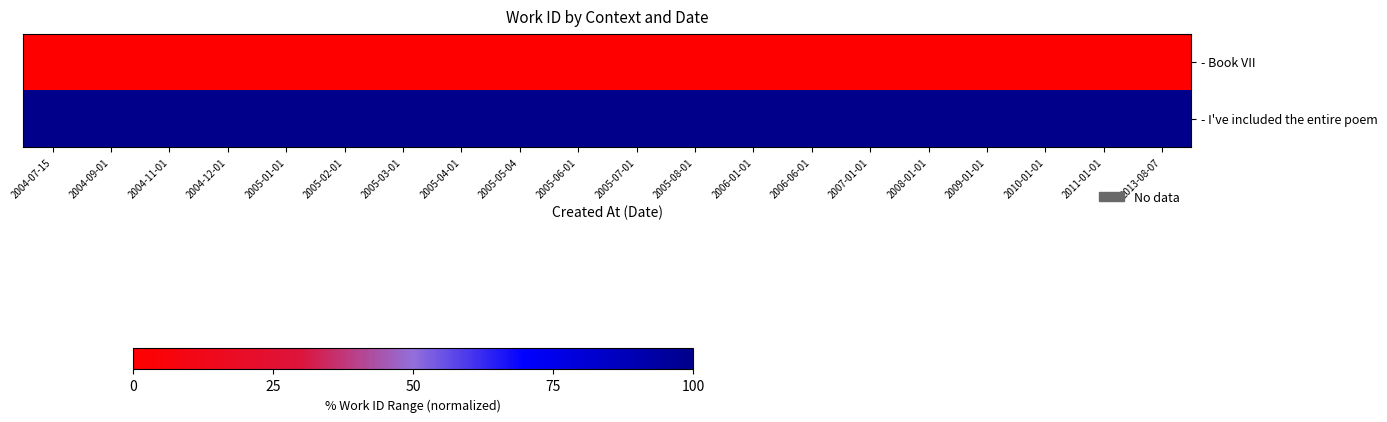

At 2005-02-01, list the series in order from smallest to largest.

- Book VII, - I've included the entire poem